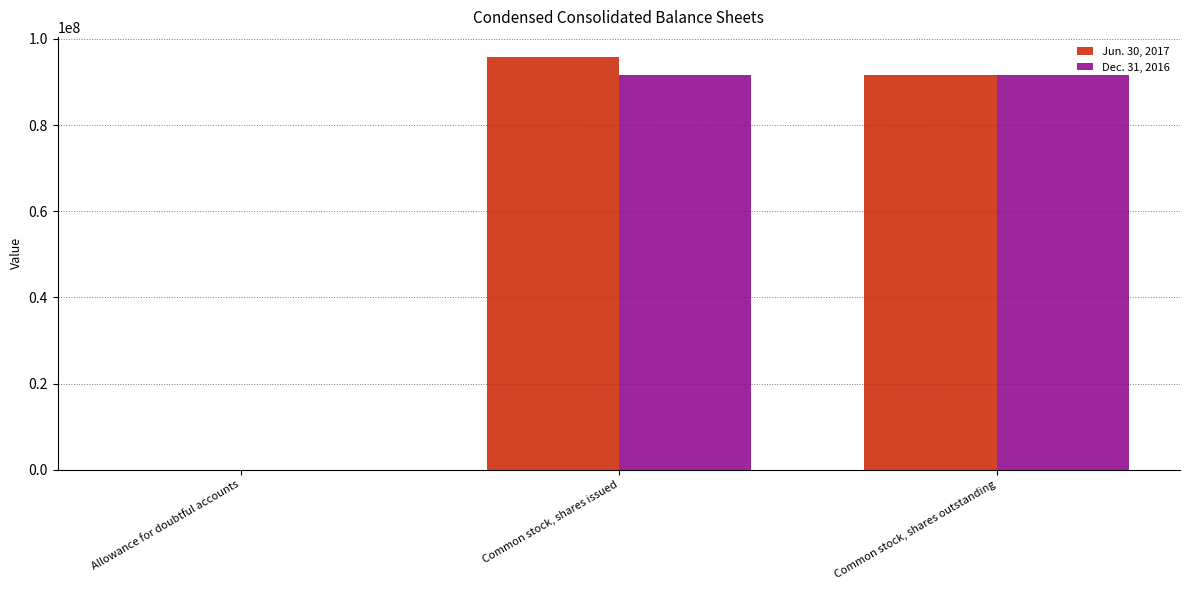

What is the average value of the Jun. 30, 2017 series?

62464655